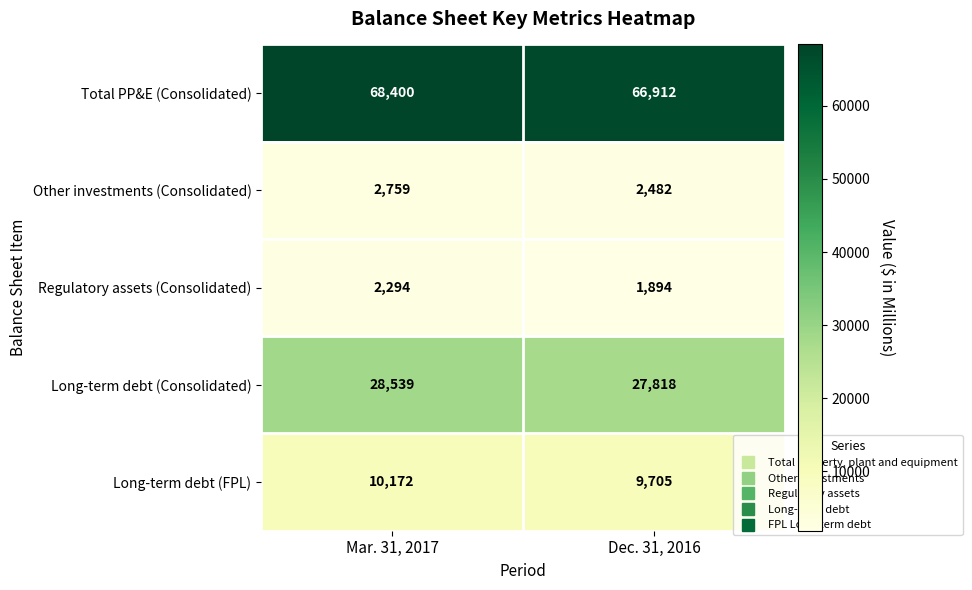

Which series has the largest range (max minus min)?

Total PP&E (Consolidated)